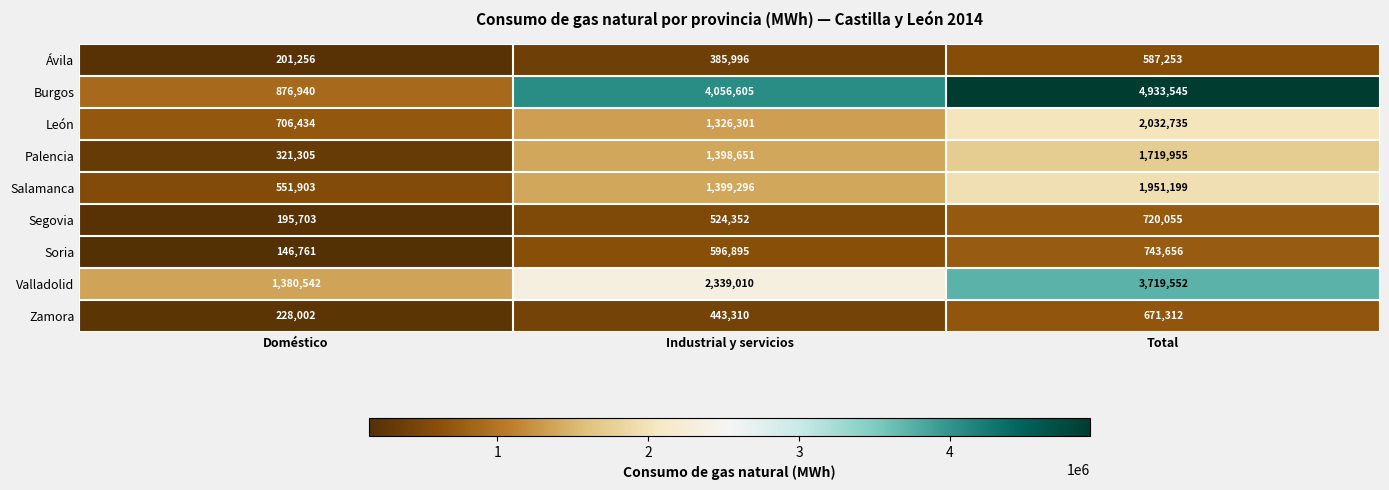

Reading left to right, list all the values displayed in this chart.

Ávila: 201256	385996	587253
Burgos: 876940	4056605	4933545
León: 706434	1326301	2032735
Palencia: 321305	1398651	1719955
Salamanca: 551903	1399296	1951199
Segovia: 195703	524352	720055
Soria: 146761	596895	743656
Valladolid: 1380542	2339010	3719552
Zamora: 228002	443310	671312